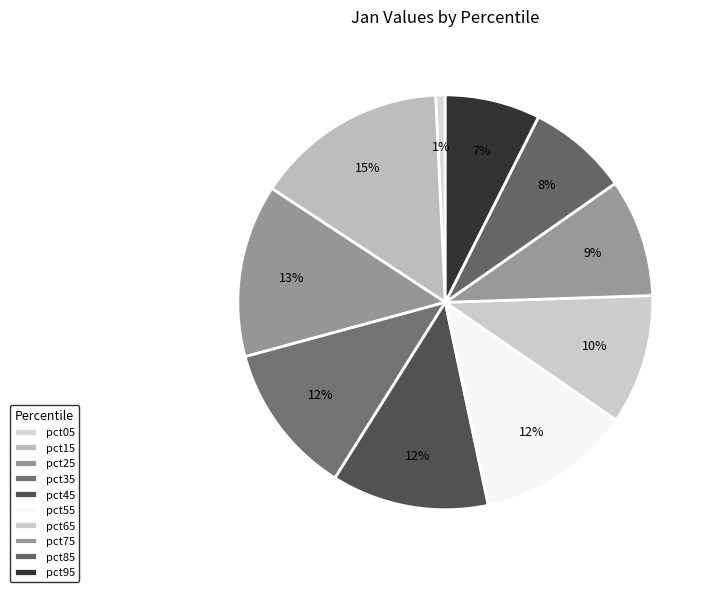

Does pct75 account for over 50% of the chart?

No